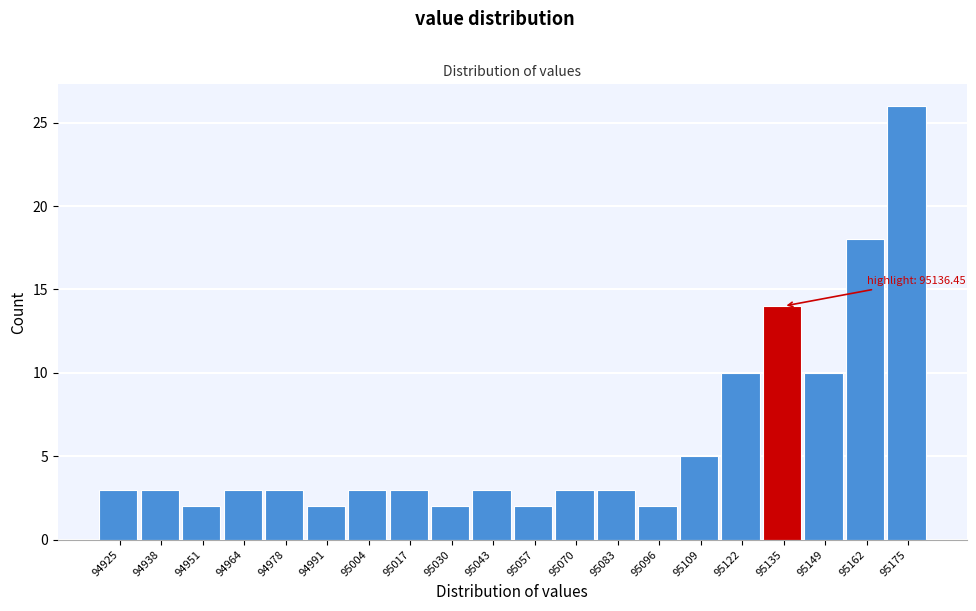

Reading left to right, extract all data points from this chart.

3	3	2	3	3	2	3	3	2	3	2	3	3	2	5	10	14	10	18	26